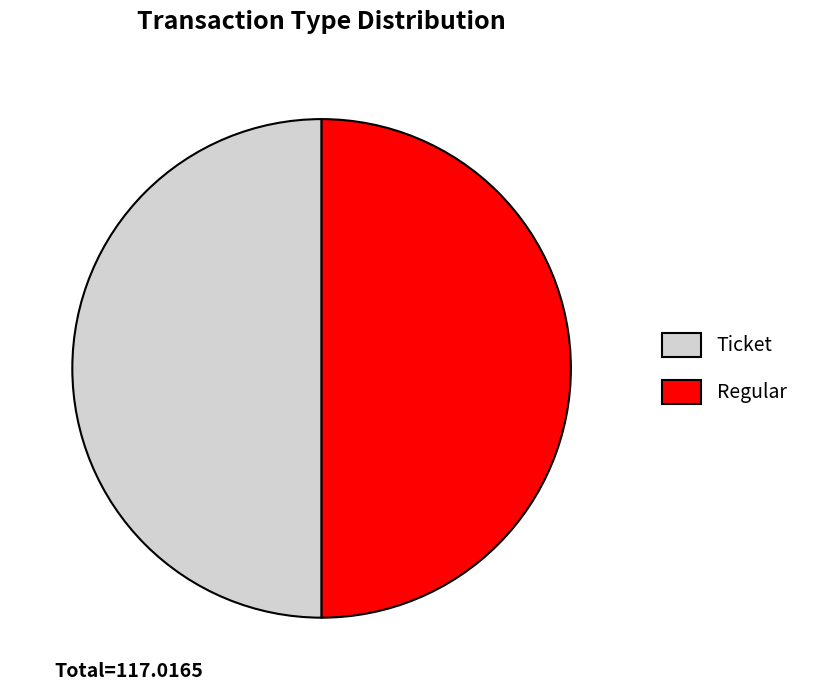

True or false: Regular accounts for 64% of the total.

False